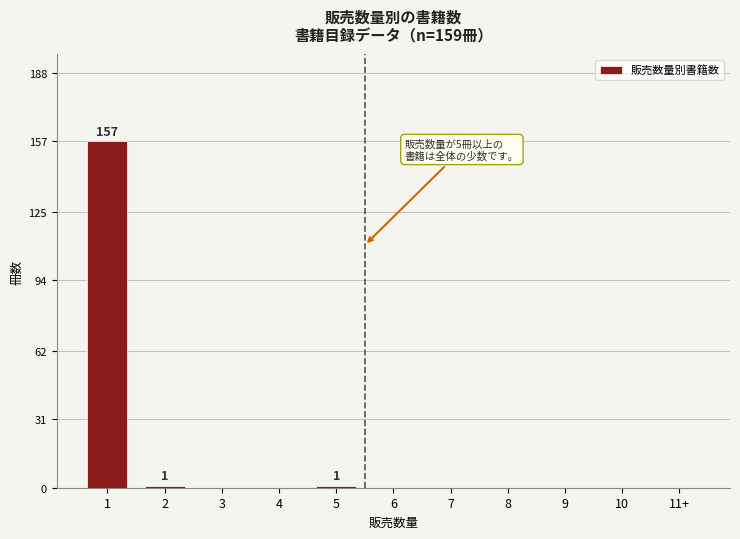

Reading left to right, what are all the values shown in this chart?

1=157	2=1	3=0	4=0	5=1	6=0	7=0	8=0	9=0	10=0	11+=0